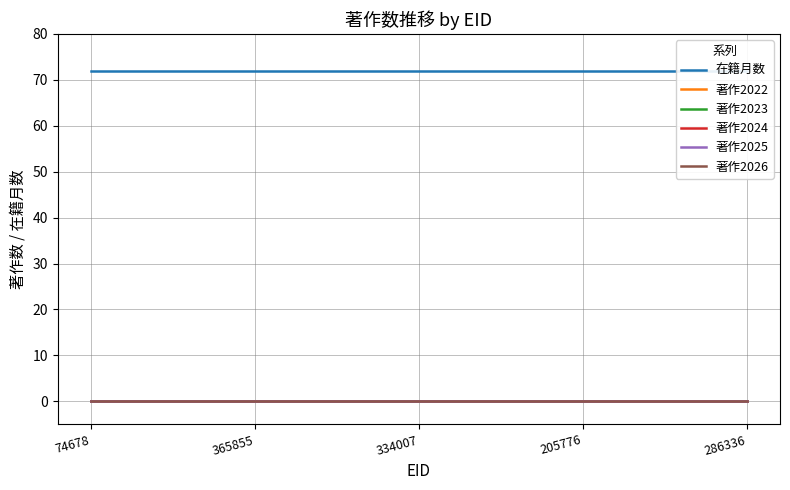

True or false: 著作2022 and 在籍月数 intersect in this chart.

False